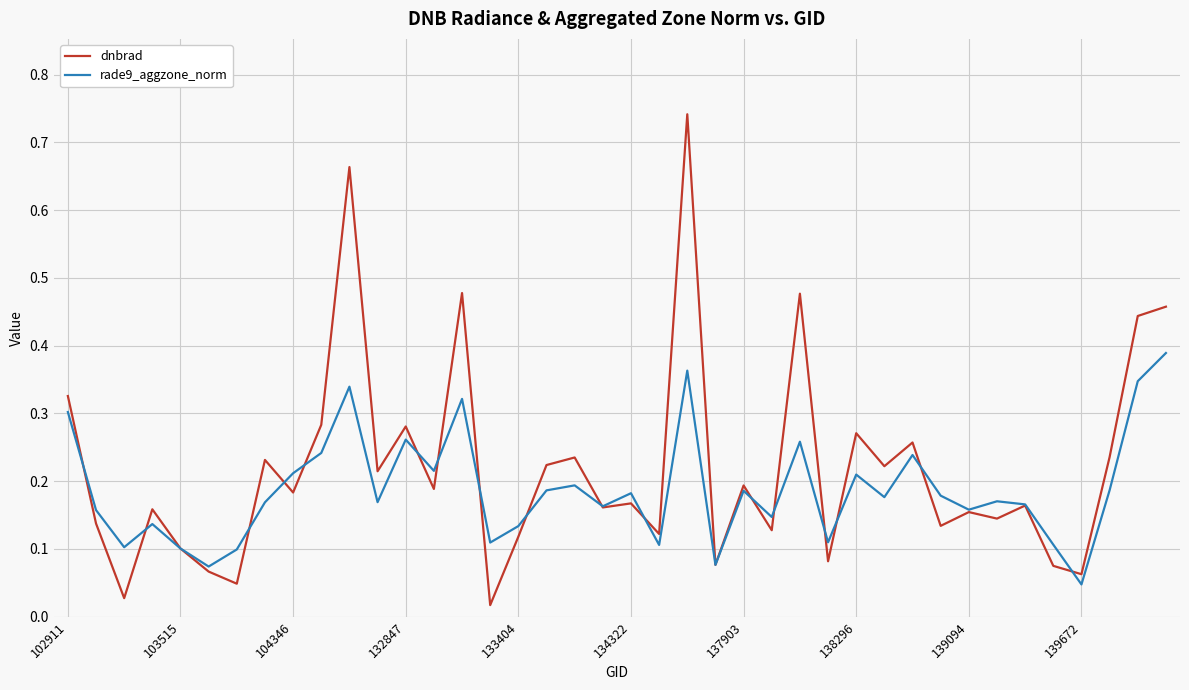

Which series has the largest range (max minus min)?

dnbrad